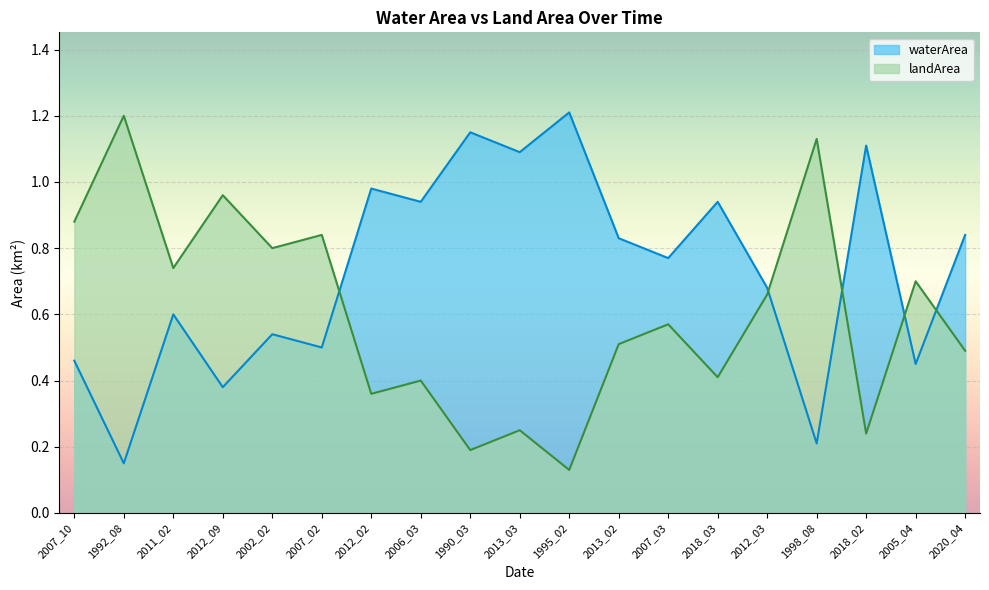

Rank the series at 1995_02 from lowest to highest value.

landArea, waterArea